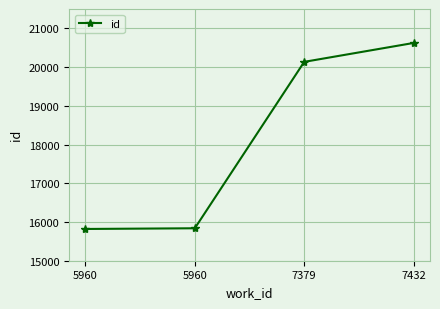

What is the value of the 1st point from the left?

15820